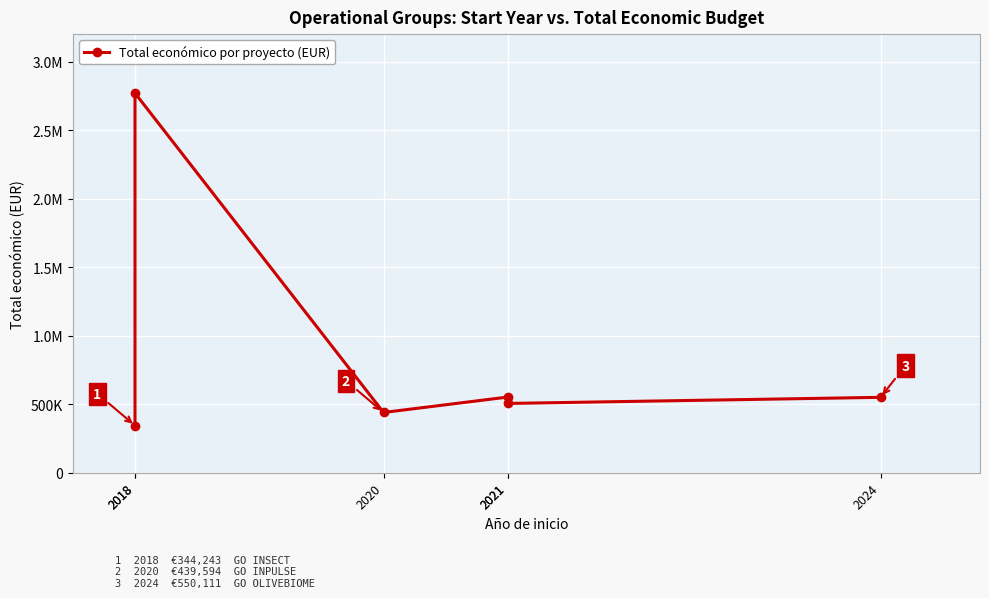

The value at 2020 is 439594. True or false?

True